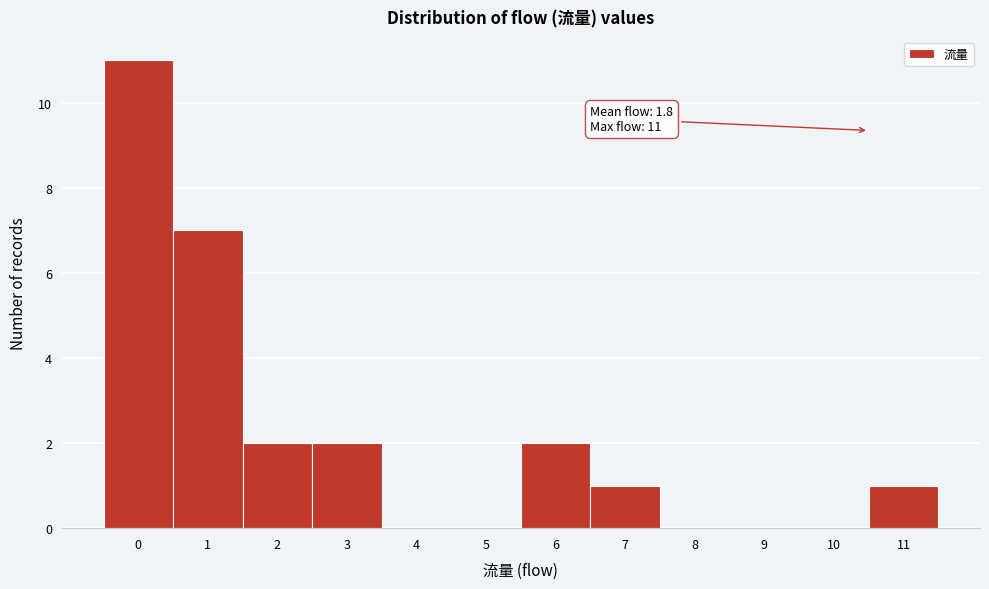

Reading left to right, list all the values displayed in this chart.

0=11	1=7	2=2	3=2	4=0	5=0	6=2	7=1	8=0	9=0	10=0	11=1